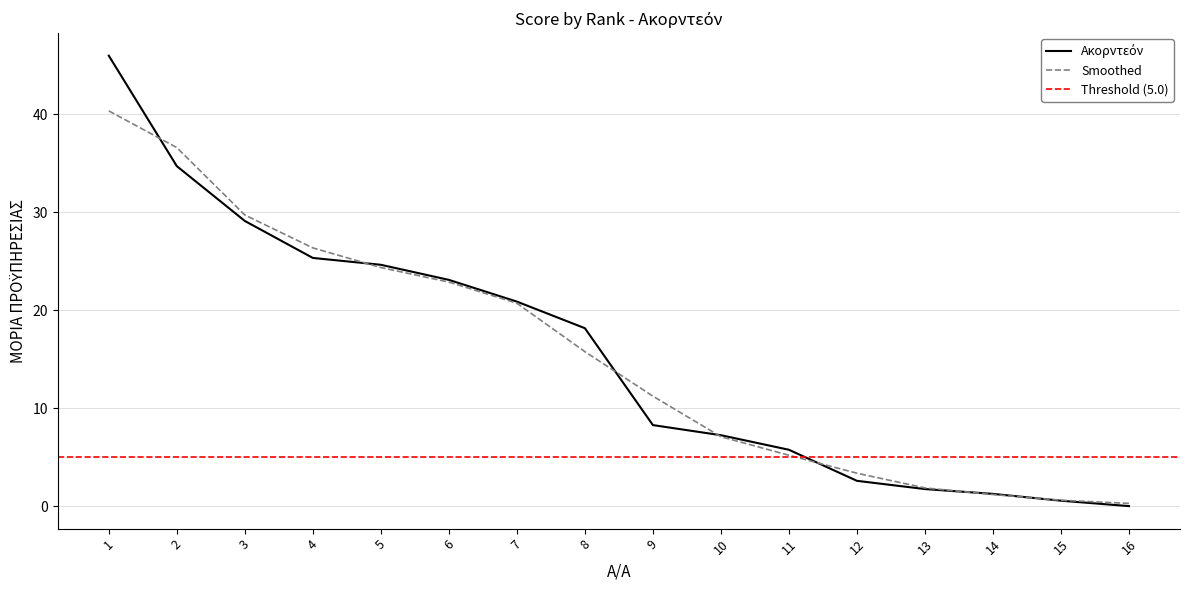

What is the value of the 1st point from the left?

46.0